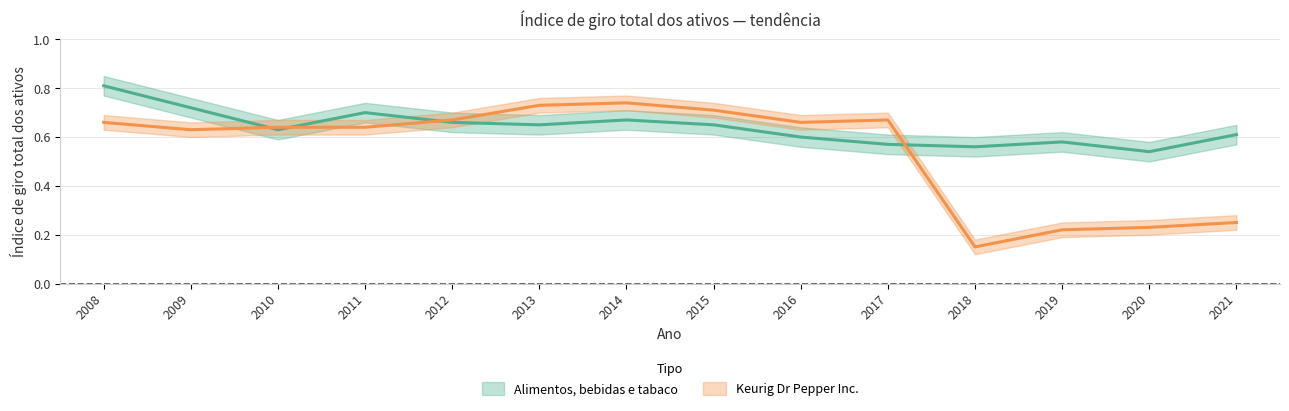

At which category does Alimentos, bebidas e tabaco reach its first local valley?

2010